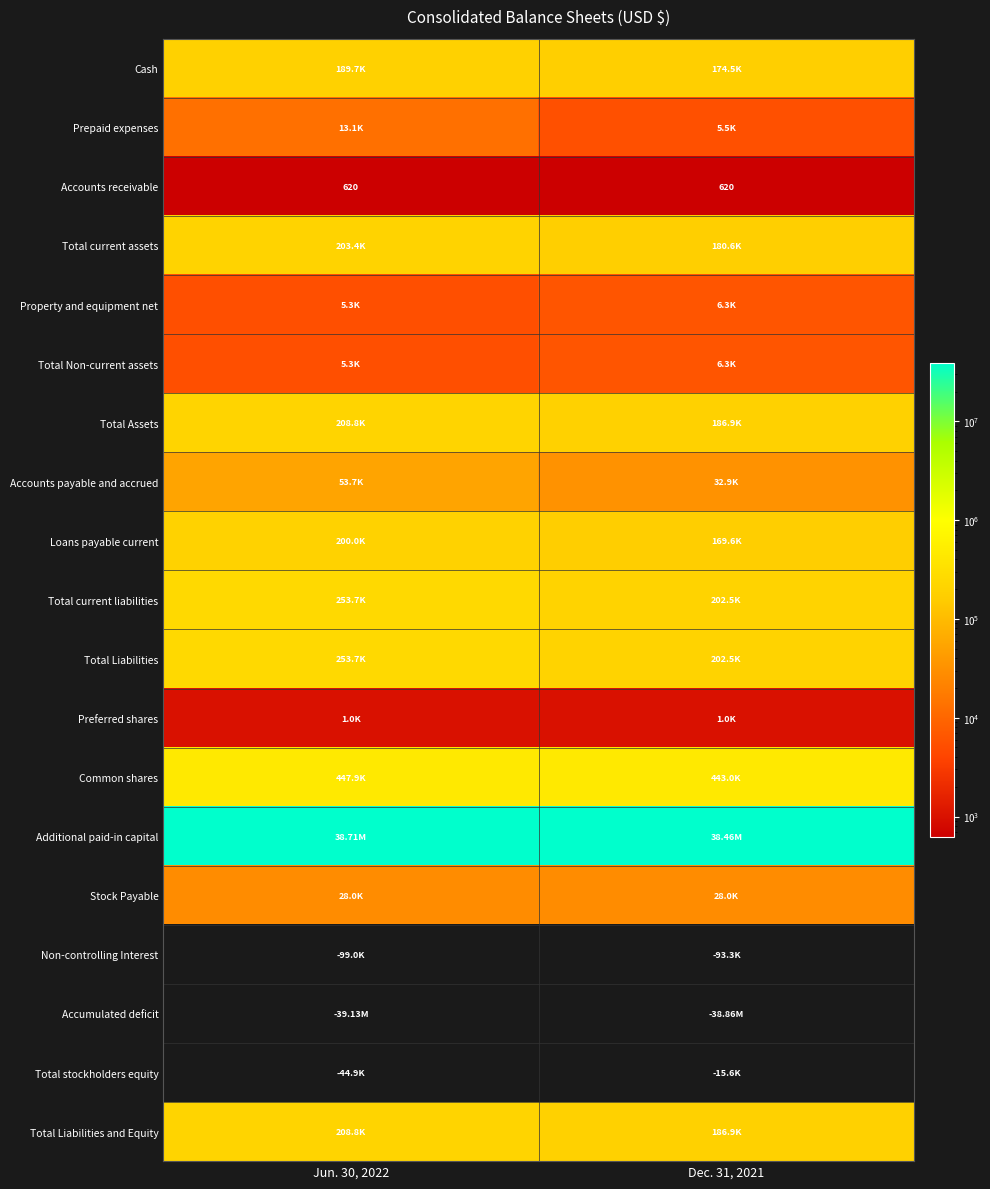

The Total Assets series shows 208751 at Jun. 30, 2022. True or false?

True